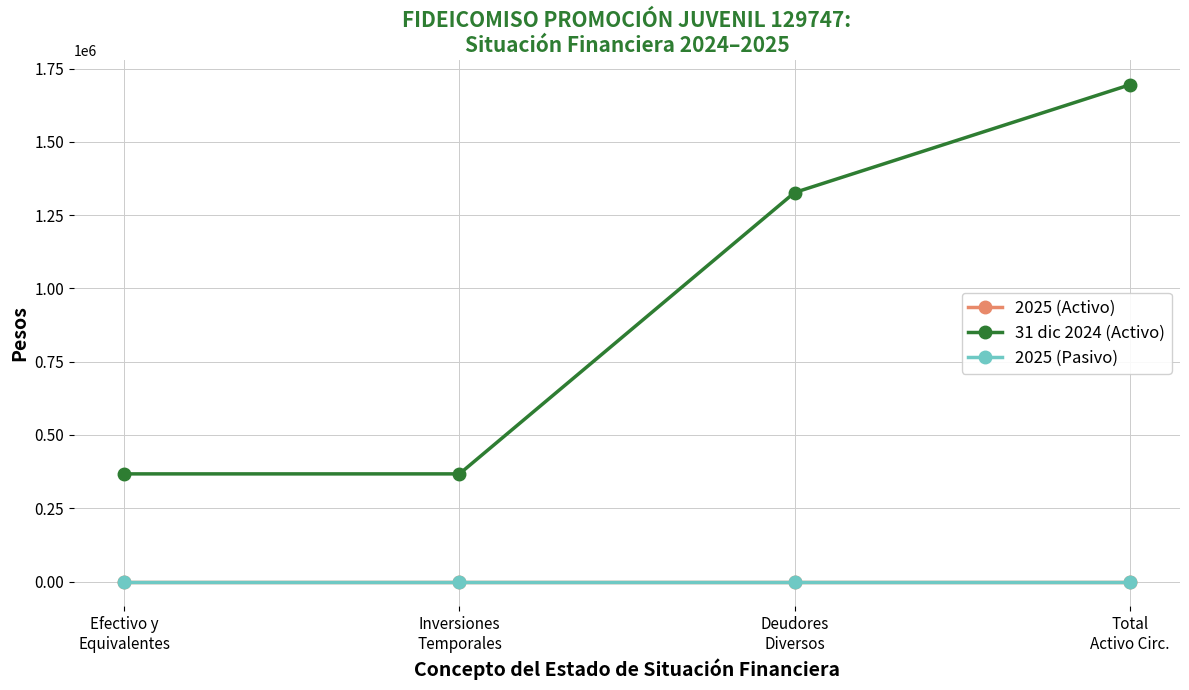

The 31 dic 2024 (Activo) series shows 219190.0 at Inversiones
Temporales. True or false?

False